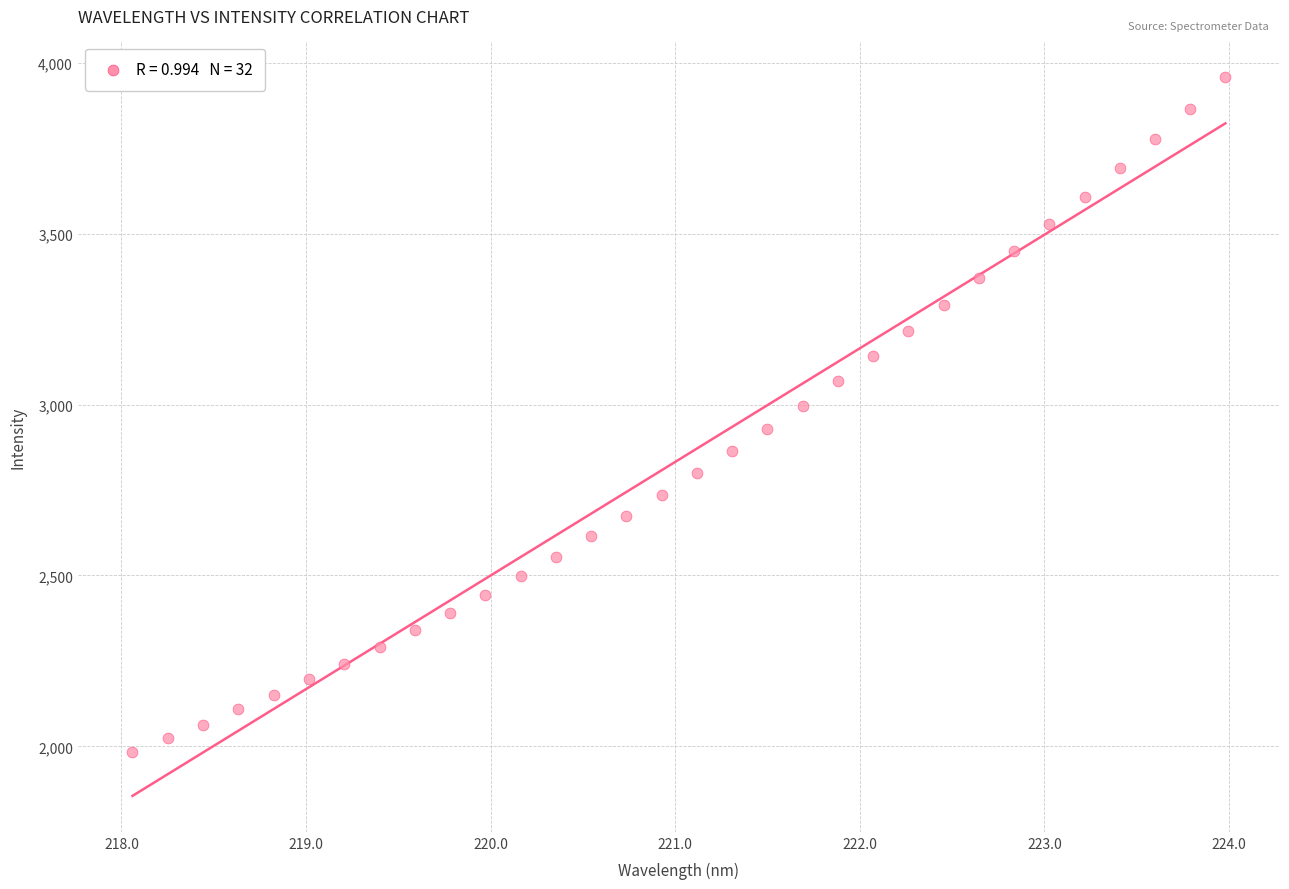

What is the range of X values (max minus min)?

5.9